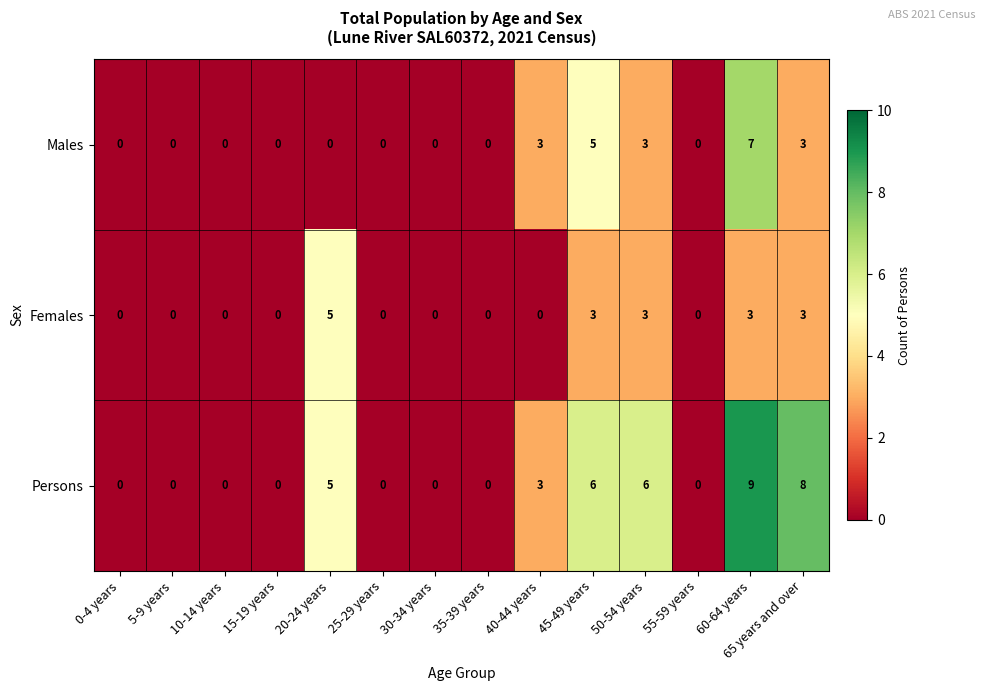

The Males series shows 0 at 35-39 years. True or false?

True